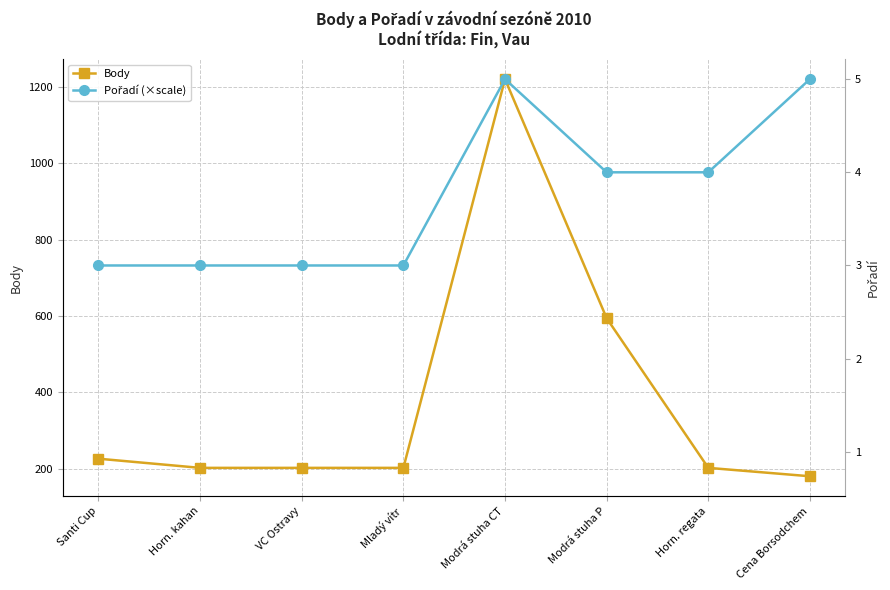

True or false: Pořadí (×scale) has a value of 1009 at Mladý vítr.

False